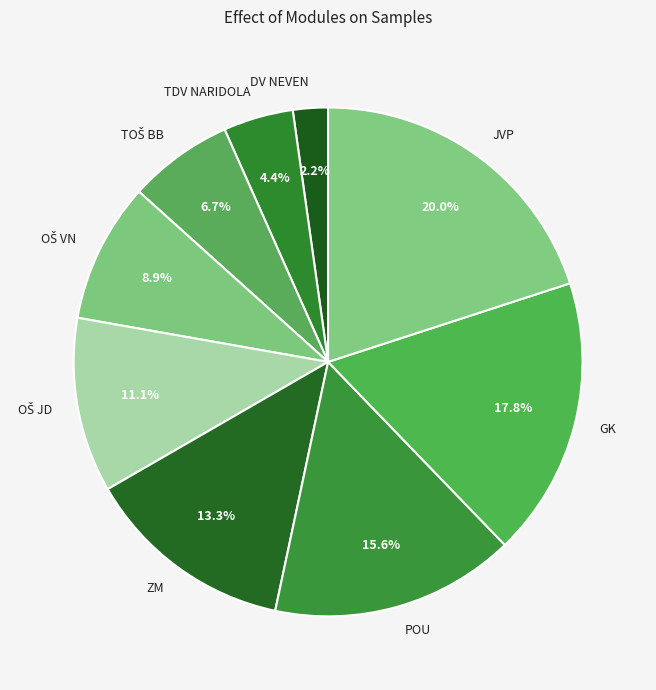

To the nearest percent, what is the average slice percentage?

11%